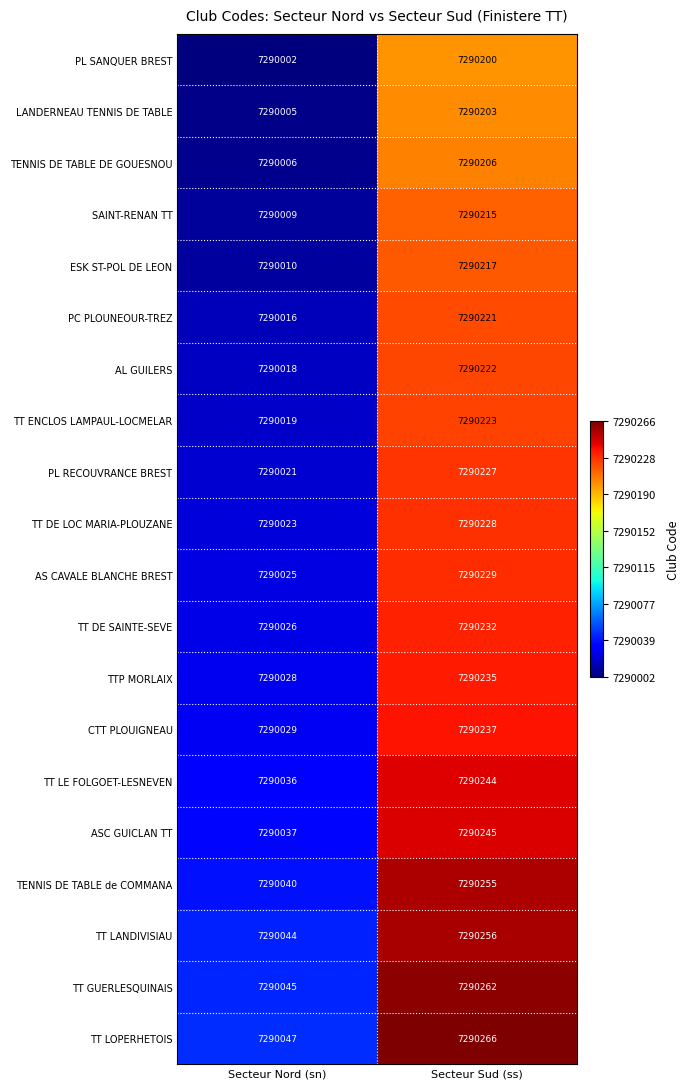

What is the difference between the PC PLOUNEOUR-TREZ values at Secteur Nord (sn) and Secteur Sud (ss)?

205